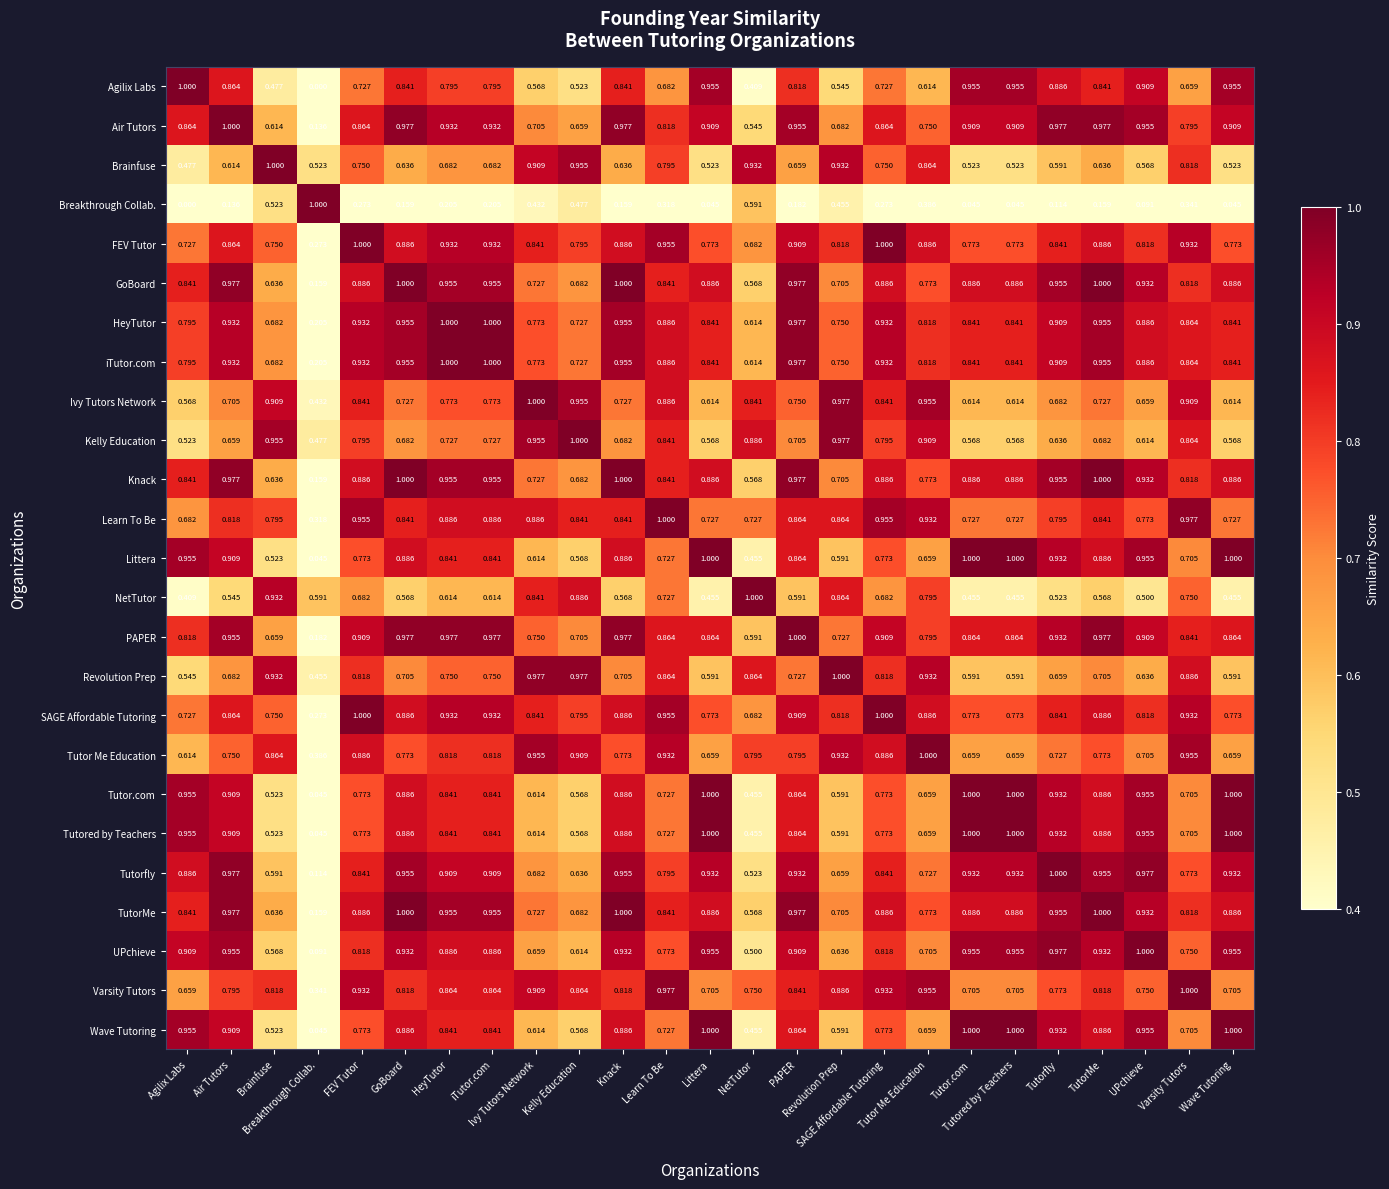

Which category has the lowest value across all series?

Breakthrough Collab.